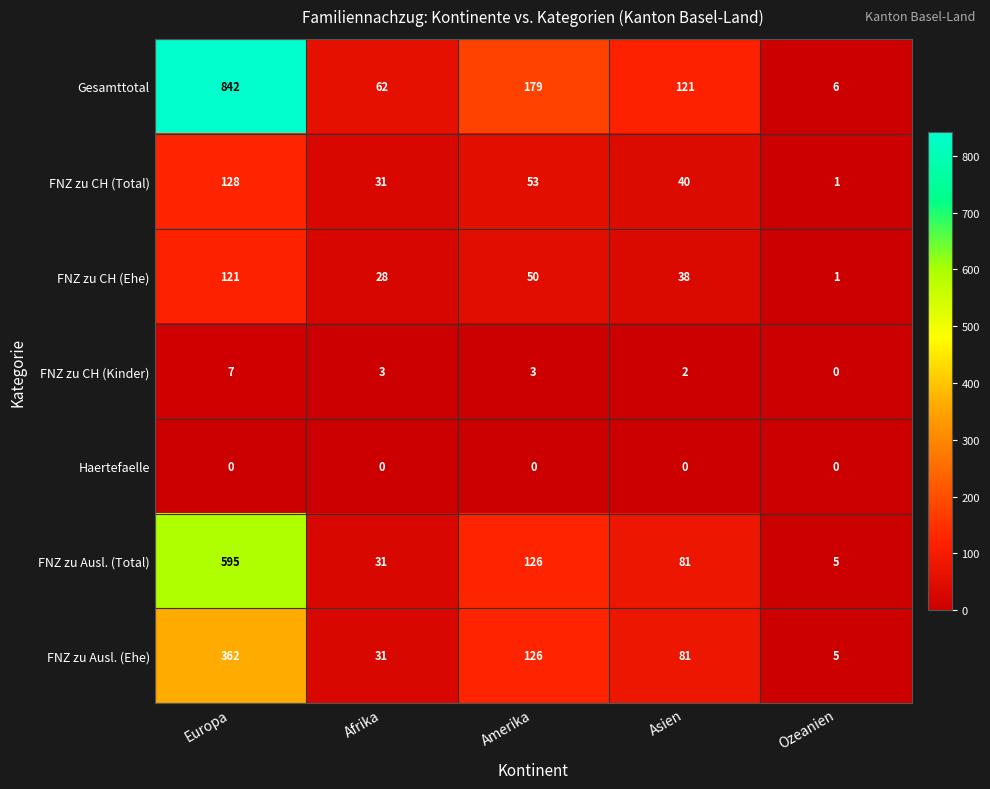

What is the difference between the maximum and minimum values in the Gesamttotal series?

836